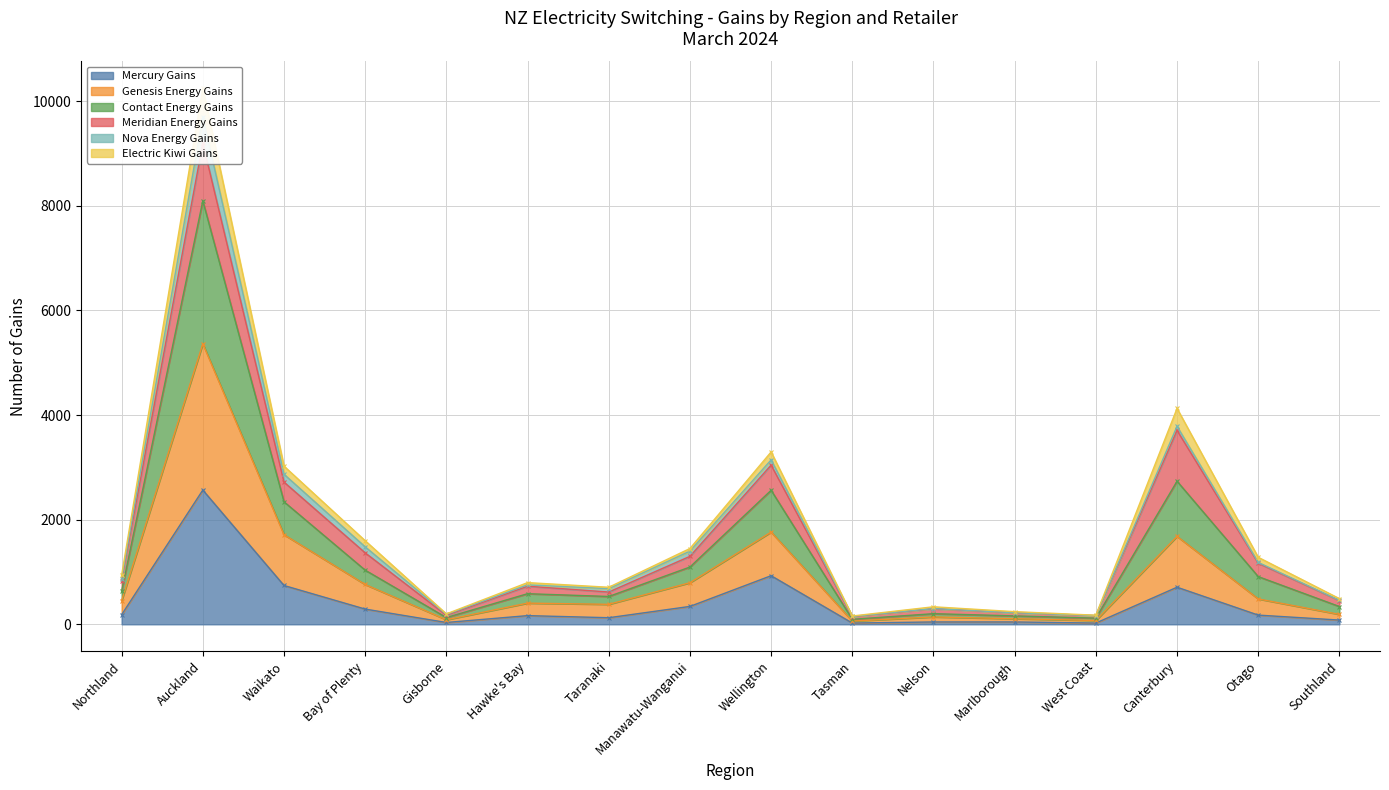

Which category has the highest value in the Mercury Gains series?

Auckland